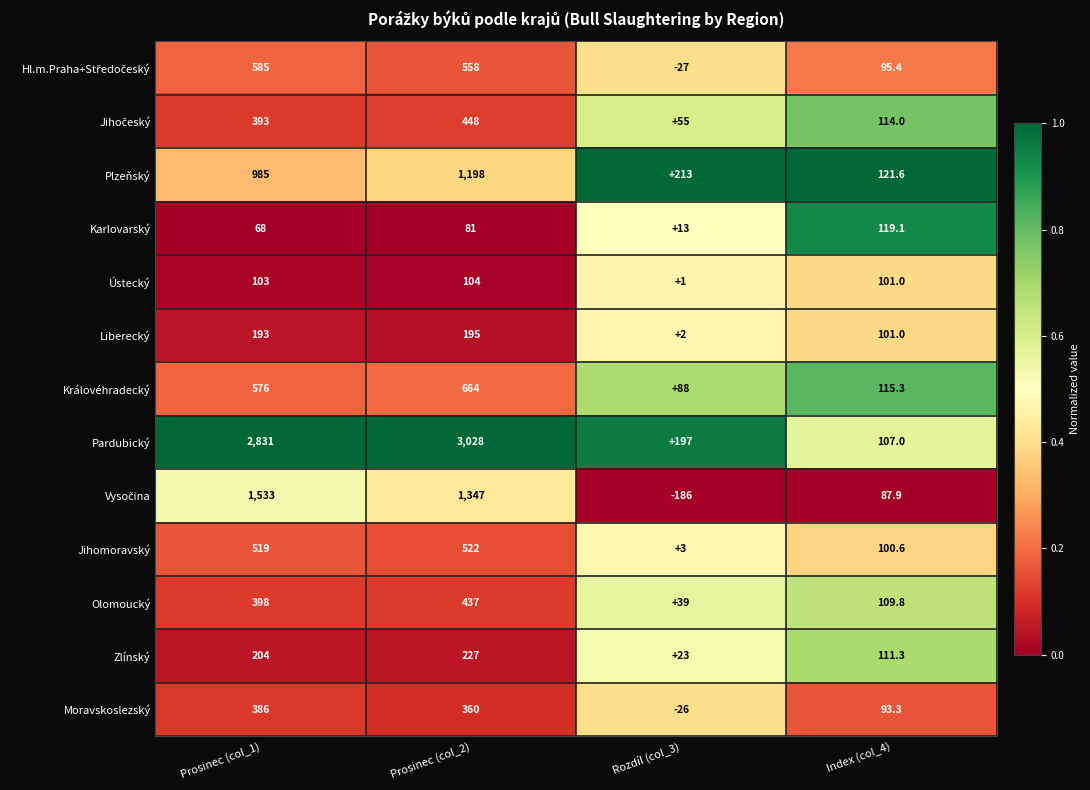

At which category is the sum across all series the highest?

Prosinec (col_2)